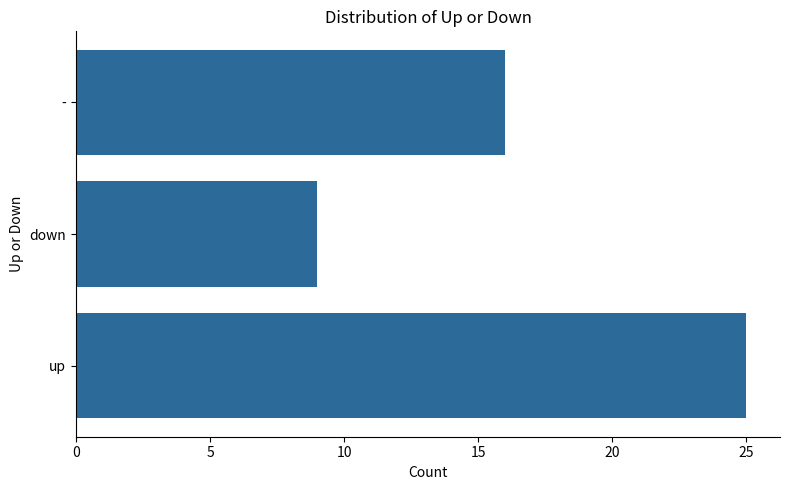

The value at up is 45. True or false?

False